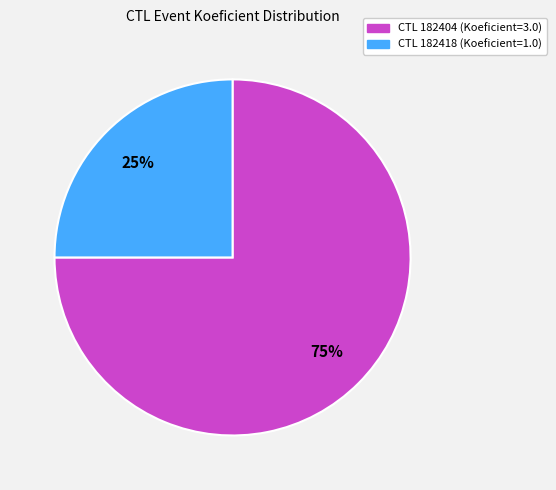

Count the number of slices in the pie.

2